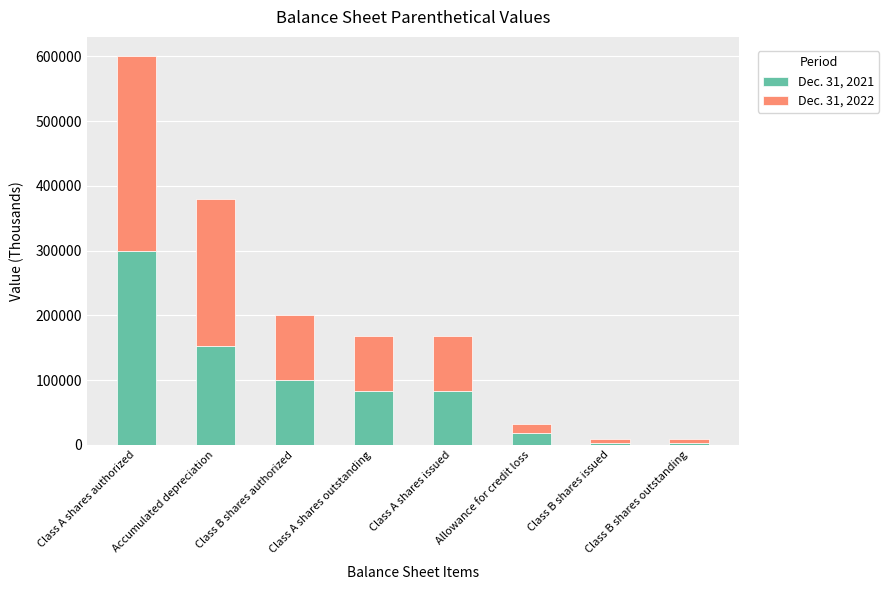

What are all the series names shown in the legend?

Dec. 31, 2021, Dec. 31, 2022